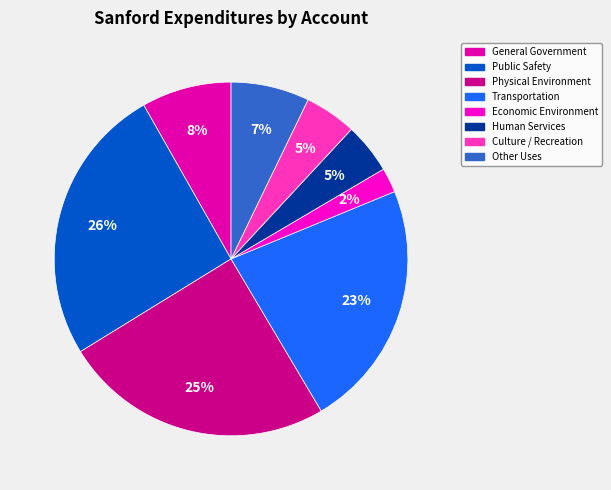

To the nearest percent, what percentage of the pie is Physical Environment?

25%